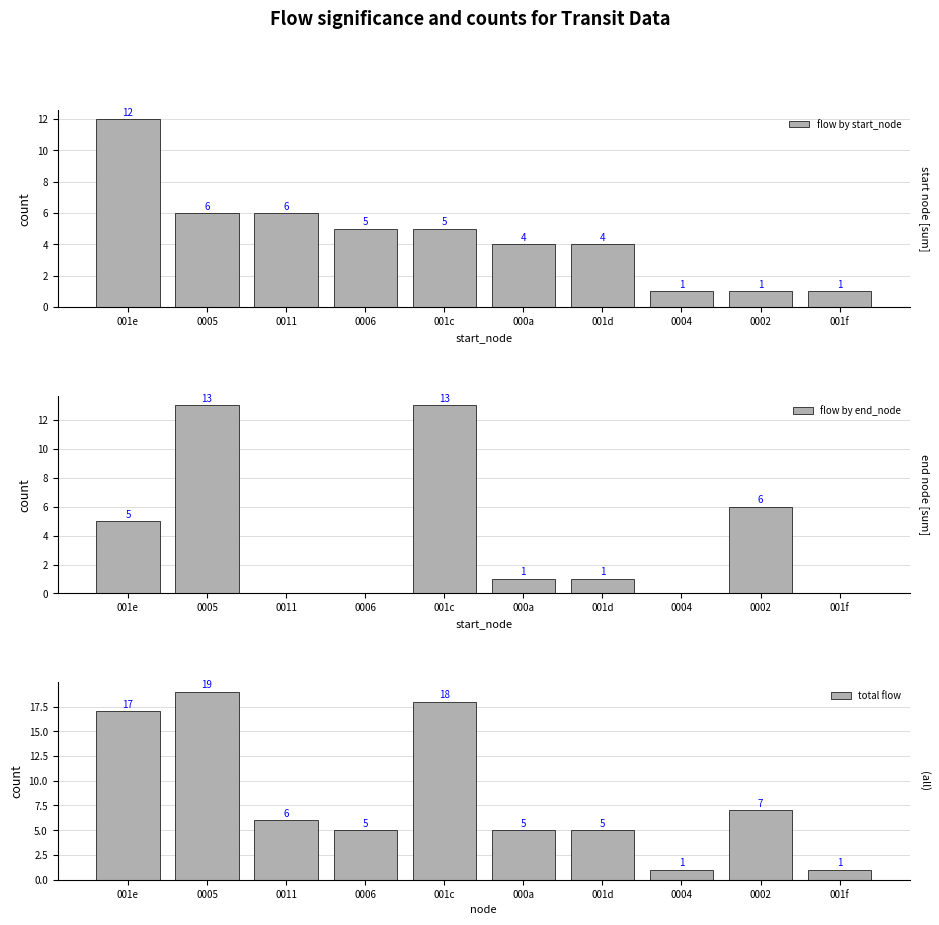

What is the total value across all series at 0005?

38